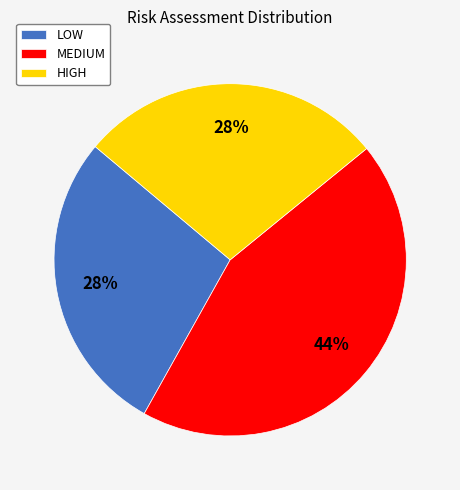

What is the ratio of the value at LOW to the value at MEDIUM?

0.6